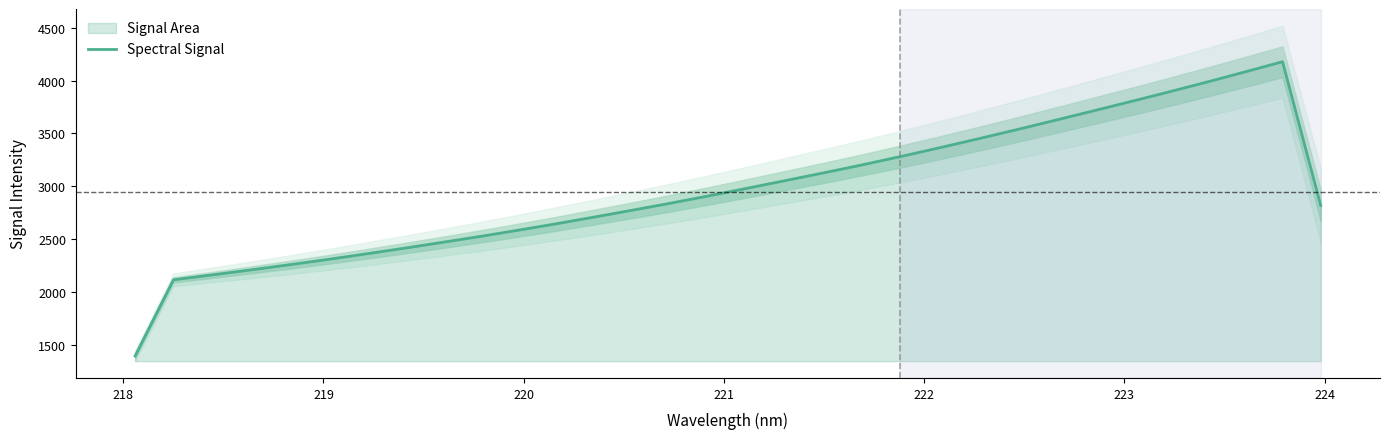

What is the lowest value of the Spectral Signal series?

1394.9